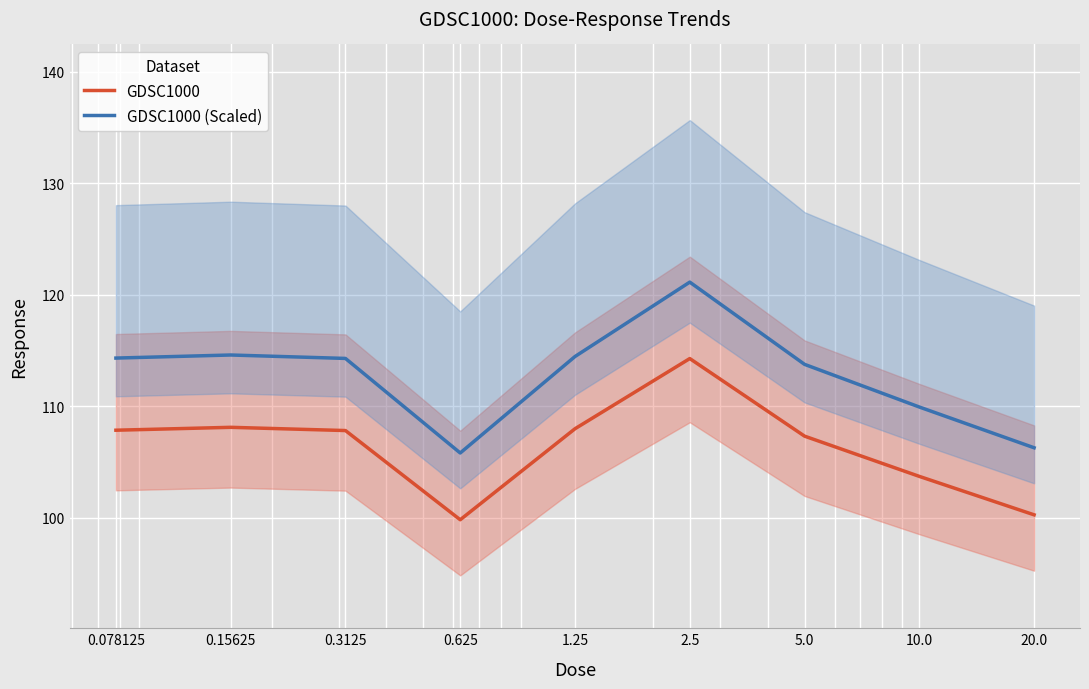

In GDSC1000, how many points are higher than both neighbors (excluding endpoints)?

2